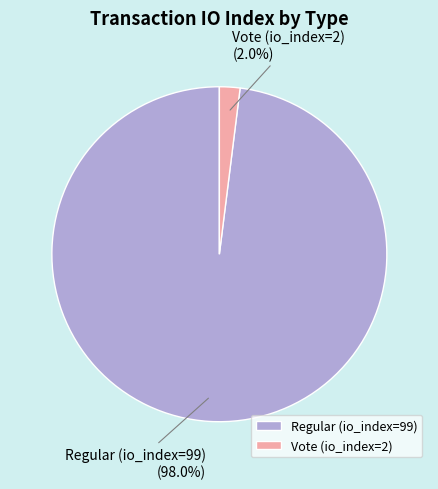

Which has a higher value, Vote (io_index=2) or Regular (io_index=99)?

Regular (io_index=99)